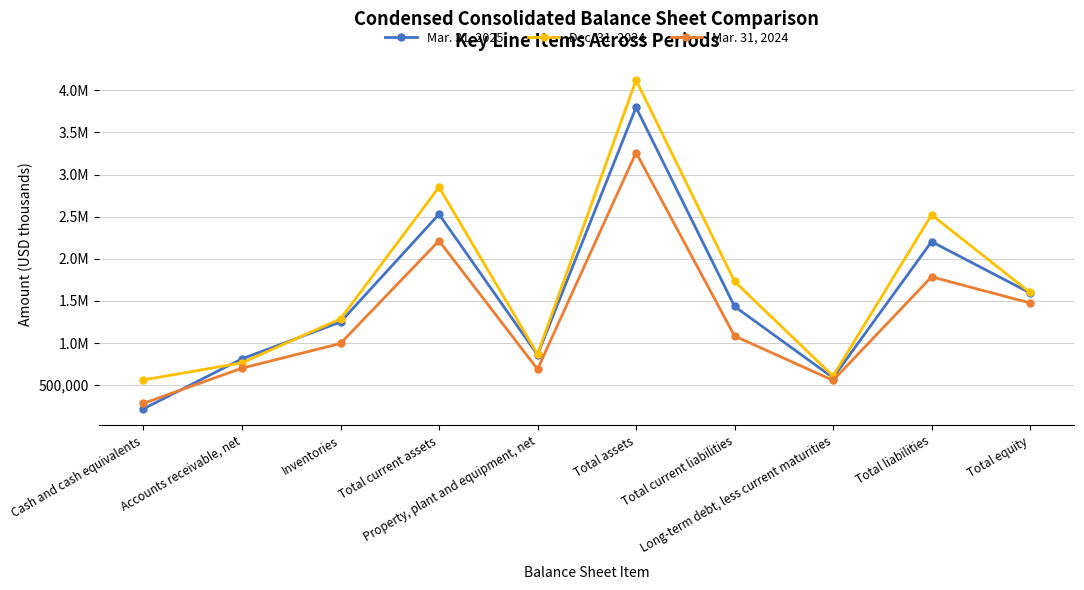

Does the chart have visible grid lines?

Yes